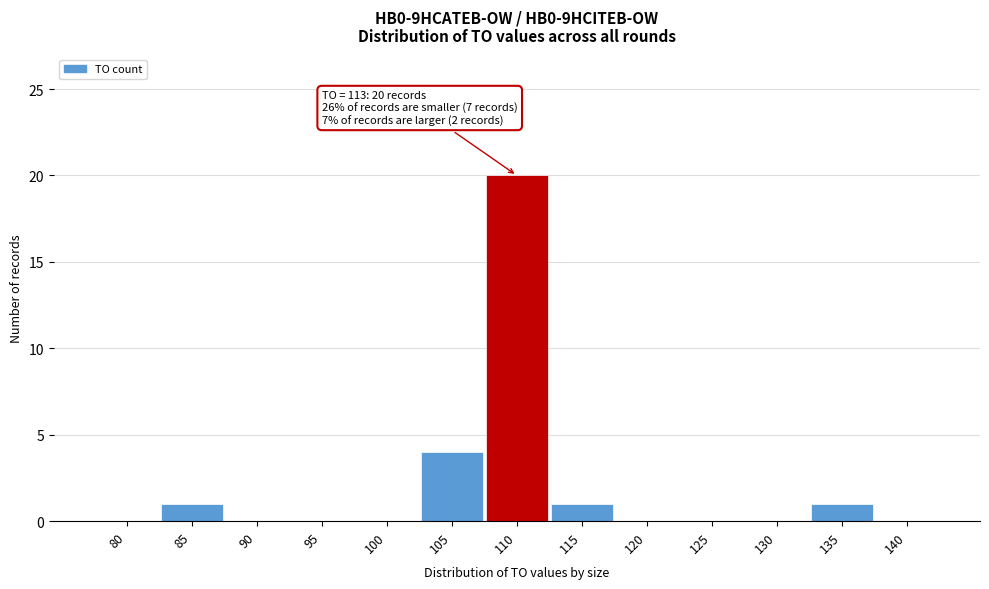

Reading right to left, list all the values displayed in this chart.

140=0	135=1	130=0	125=0	120=0	115=1	110=20	105=4	100=0	95=0	90=0	85=1	80=0